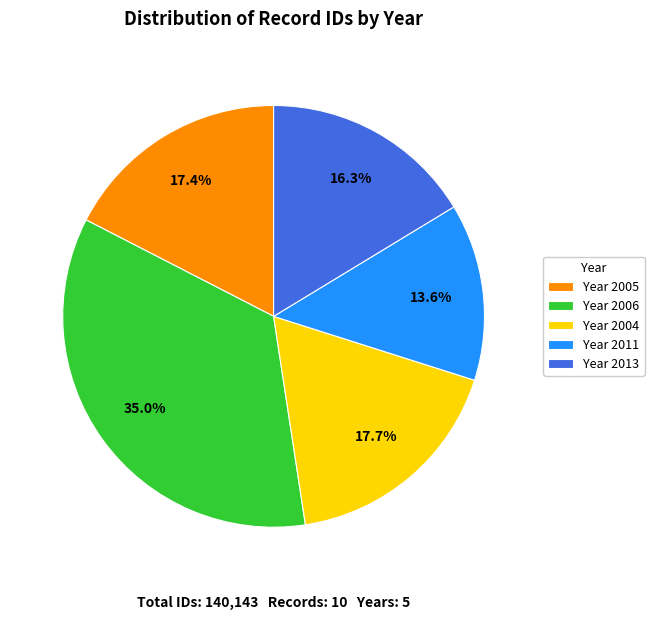

Which category has the smallest portion of the pie?

Year 2011